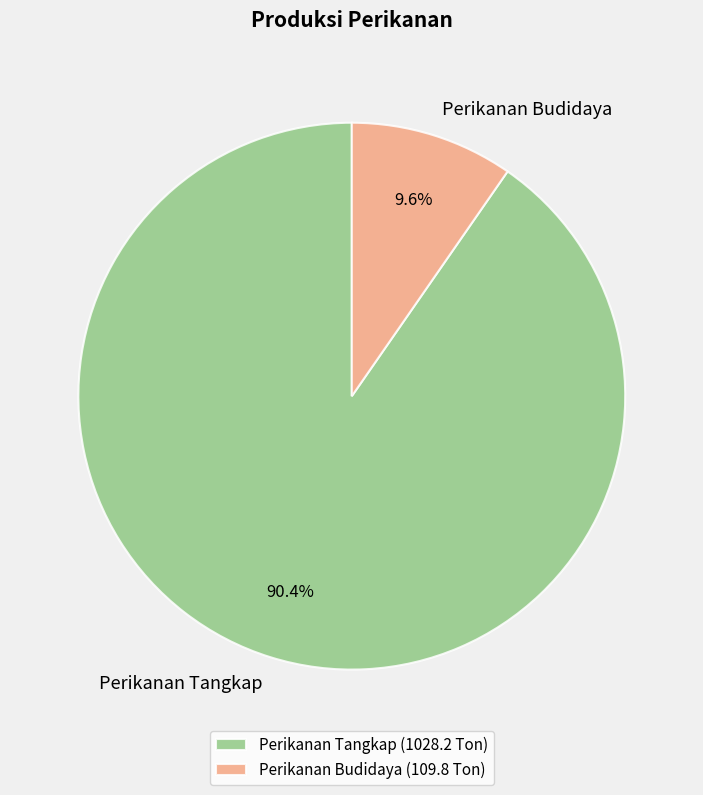

To the nearest percent, what is the difference between the largest and smallest slice percentages?

81%